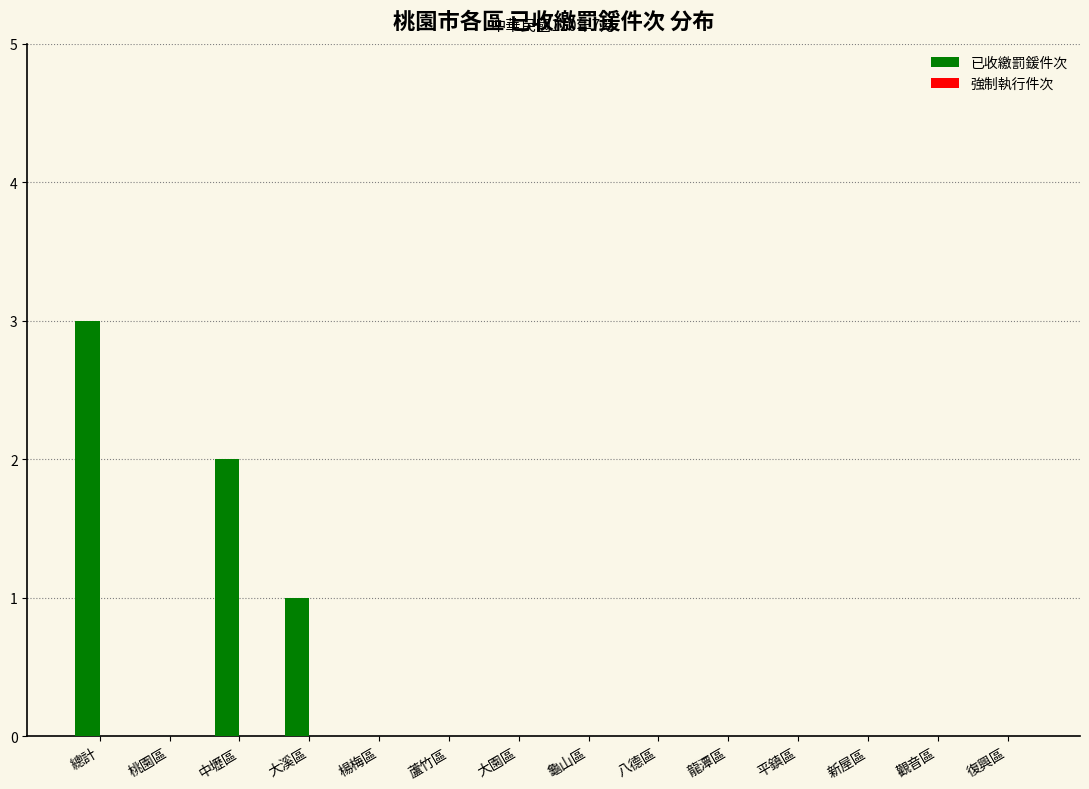

Reading left to right, list all the values displayed in this chart.

總計=3	桃園區=0	中壢區=2	大溪區=1	楊梅區=0	蘆竹區=0	大園區=0	龜山區=0	八德區=0	龍潭區=0	平鎮區=0	新屋區=0	觀音區=0	復興區=0